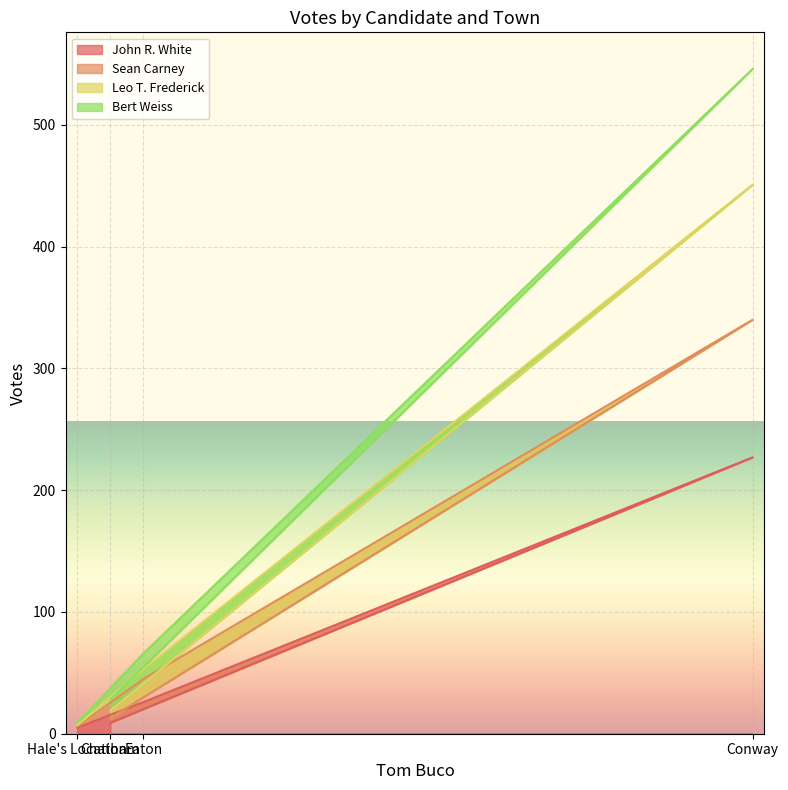

At which category does Bert Weiss reach its first local peak?

Conway